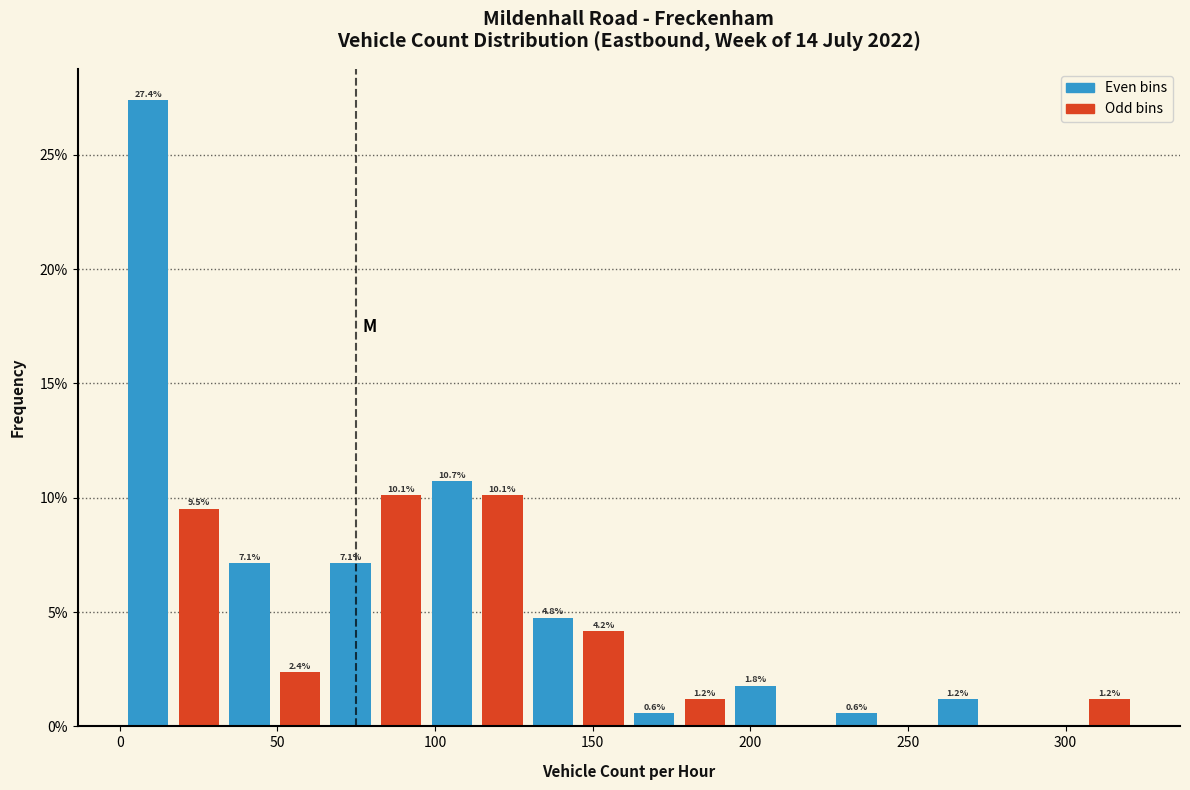

Around what value on the x-axis is the tallest bar? Give the approximate position of its centre, as read against the axis.

10